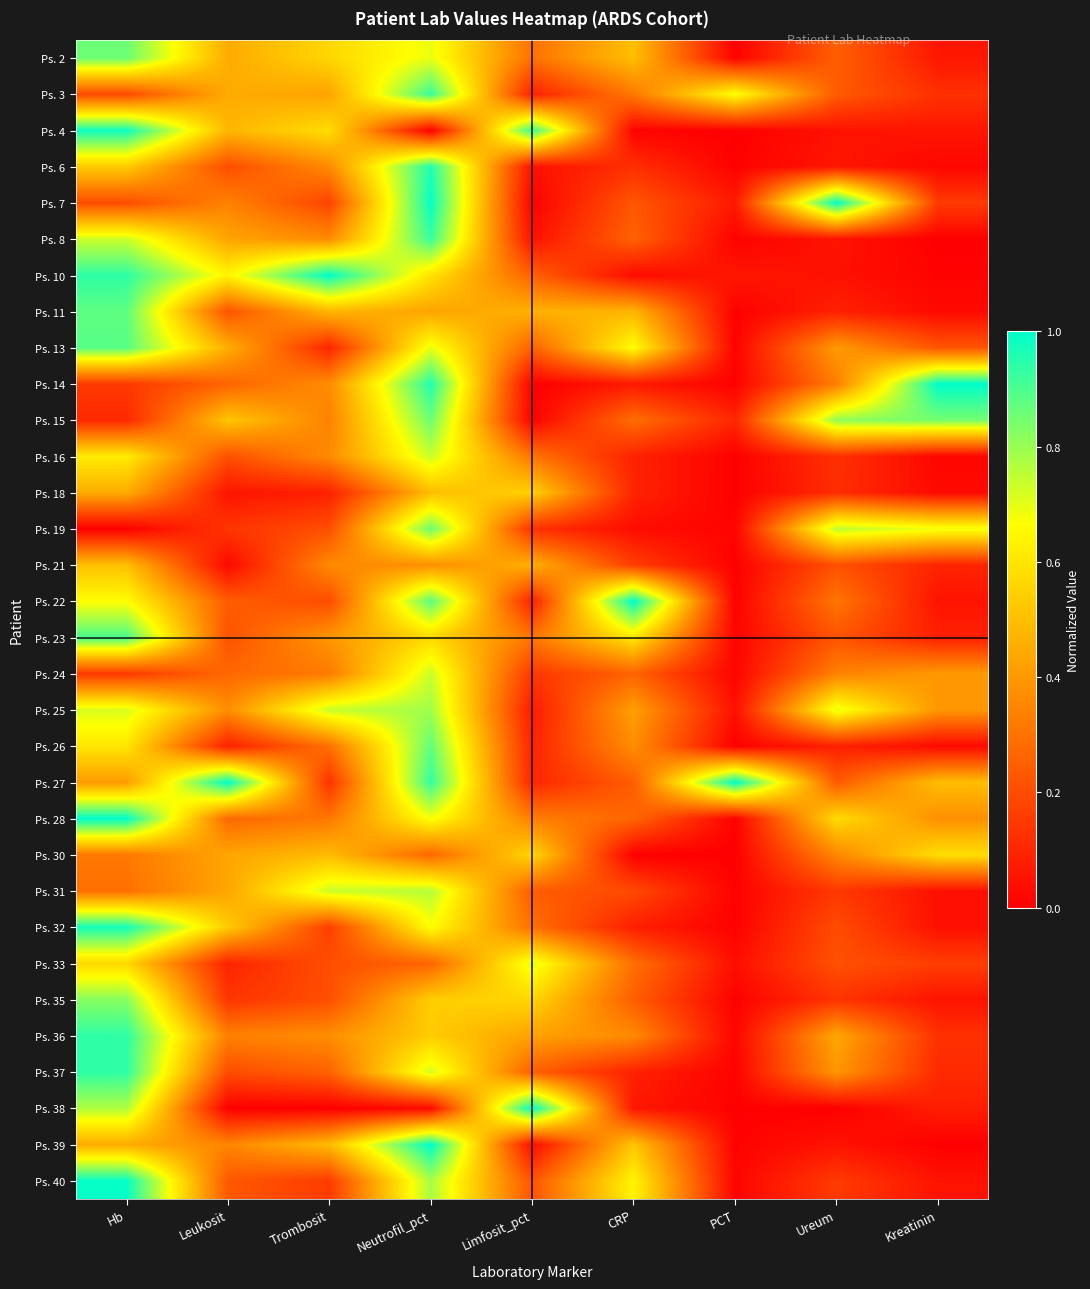

List the series in order of their peak value, highest first.

Ps. 7, Ps. 10, Ps. 14, Ps. 22, Ps. 27, Ps. 28, Ps. 38, Ps. 39, Ps. 40, Ps. 4, Ps. 32, Ps. 6, Ps. 36, Ps. 37, Ps. 3, Ps. 8, Ps. 23, Ps. 13, Ps. 11, Ps. 26, Ps. 2, Ps. 15, Ps. 19, Ps. 35, Ps. 25, Ps. 31, Ps. 16, Ps. 24, Ps. 33, Ps. 30, Ps. 18, Ps. 21